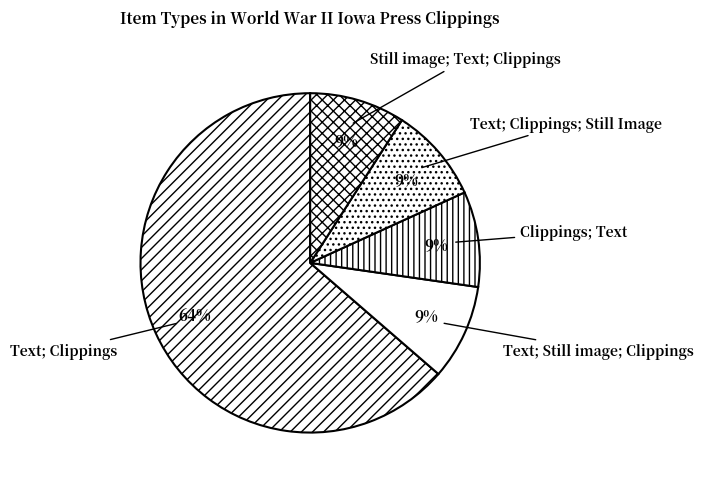

Which slice is the largest?

Text; Clippings